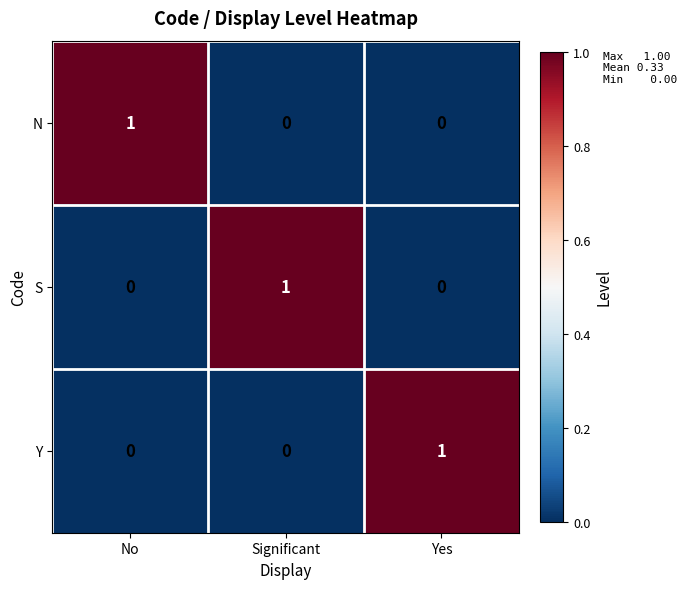

The S series shows 0 at No. True or false?

True